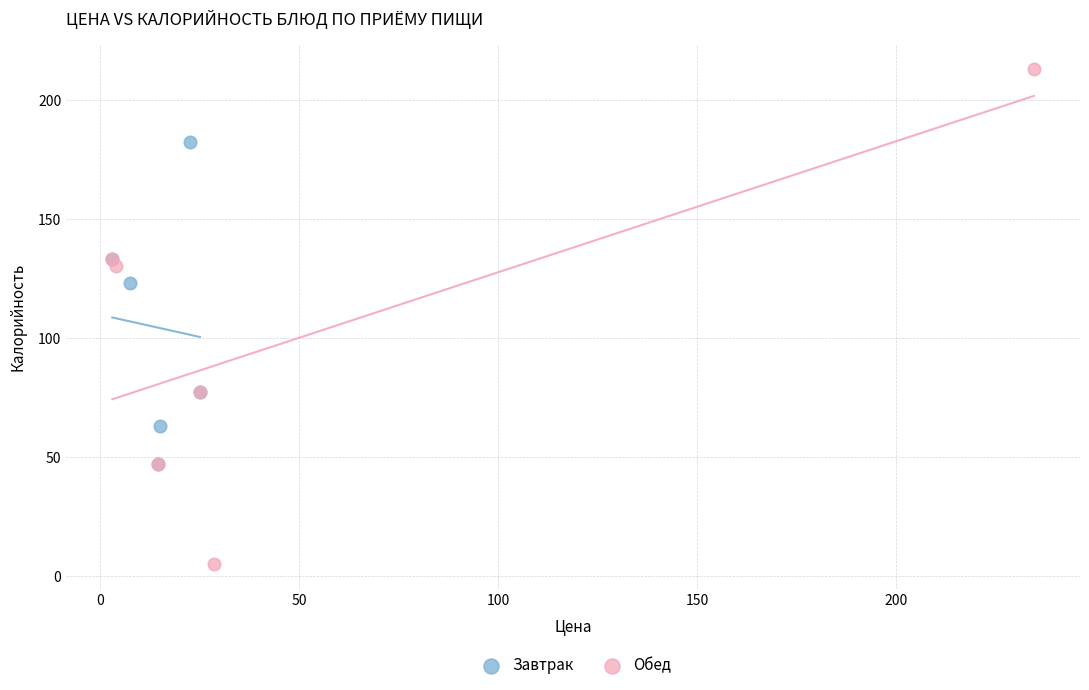

Which series has the widest spread of Y values?

Обед